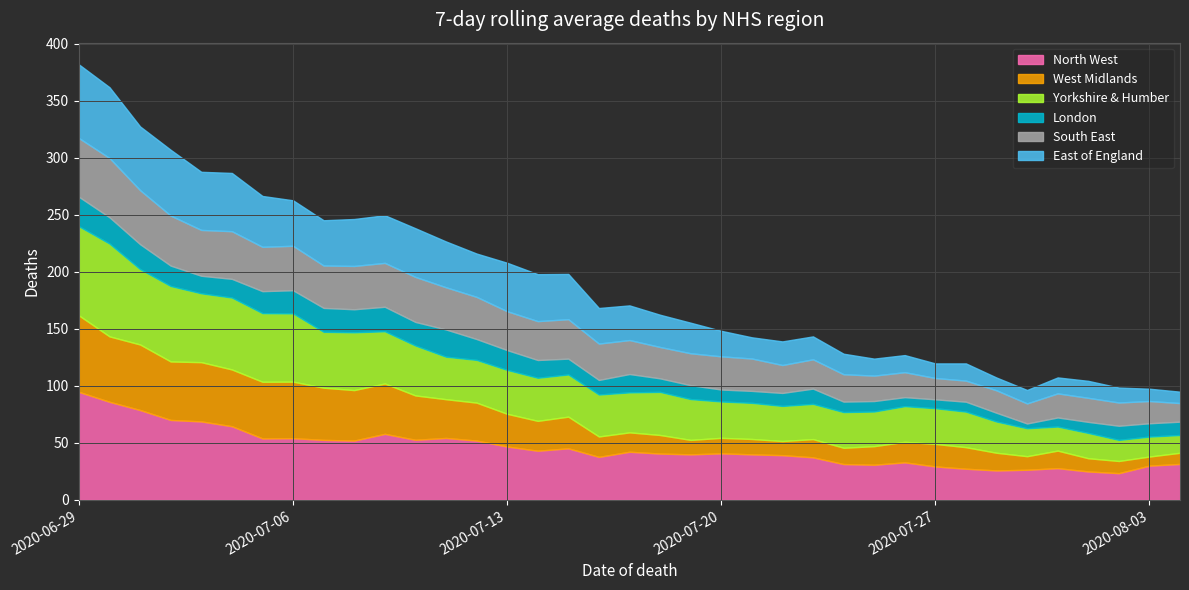

Is the value of West Midlands at 2020-07-21 greater than the value of East of England at 2020-07-19?

No